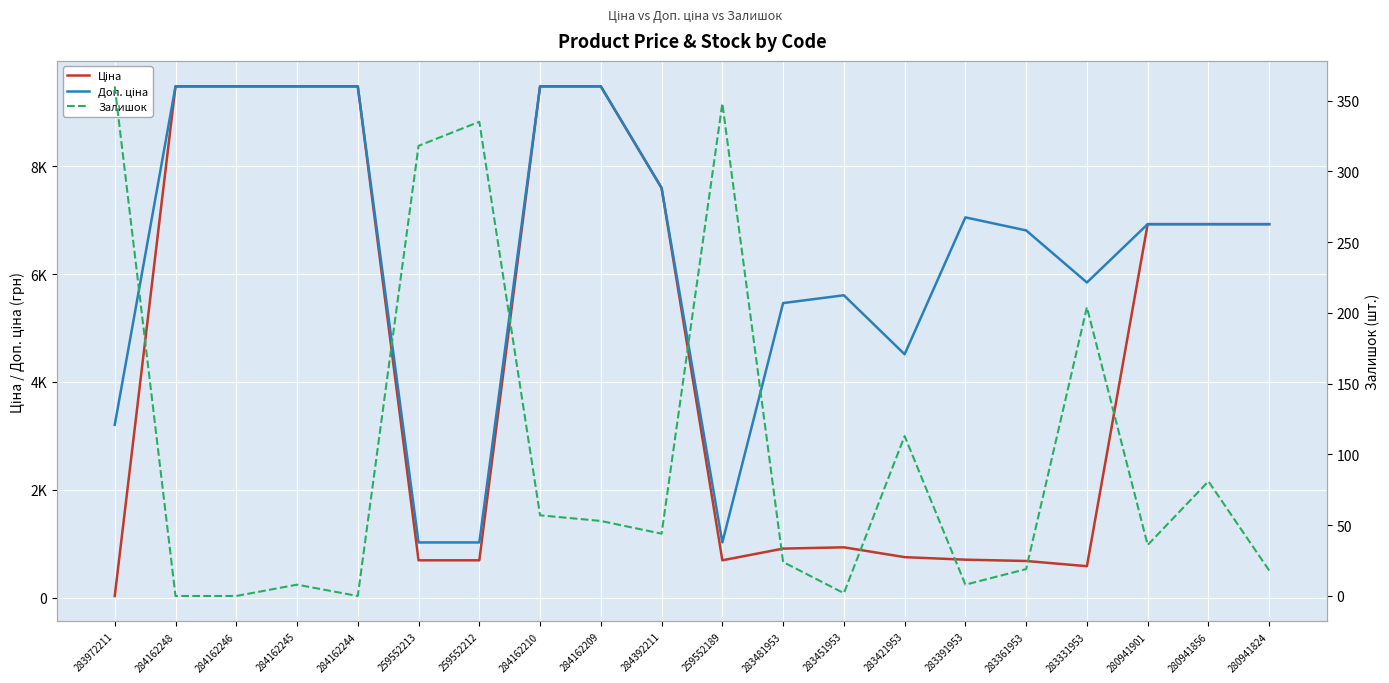

What is the label of the 3rd point from the right?

280941901